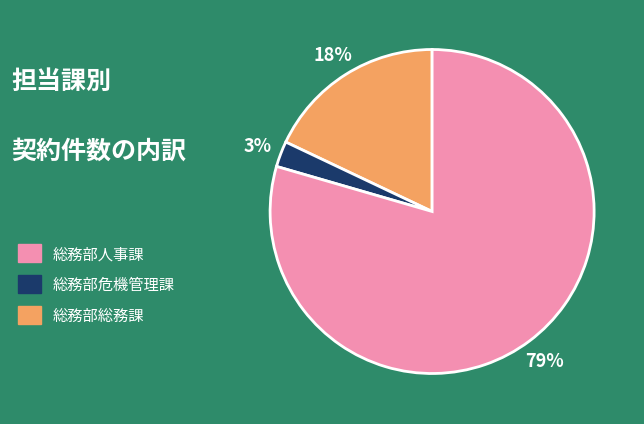

Is it true that 総務部人事課 is 18% of the pie?

True